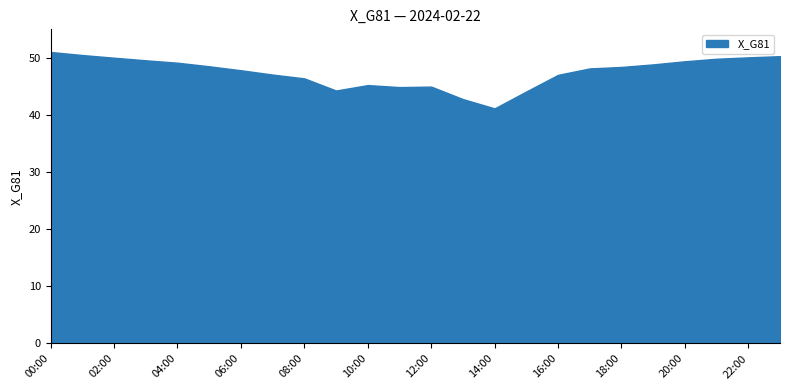

At which label does the data first exceed 48?

00:00